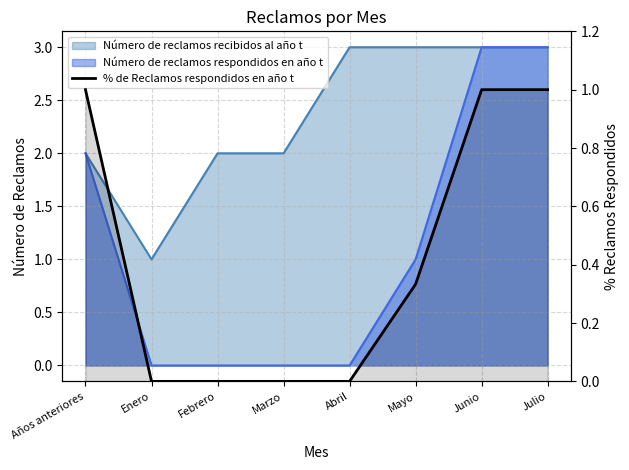

List the labels in order of value, smallest first.

Enero, Febrero, Marzo, Abril, Mayo, Años anteriores, Junio, Julio